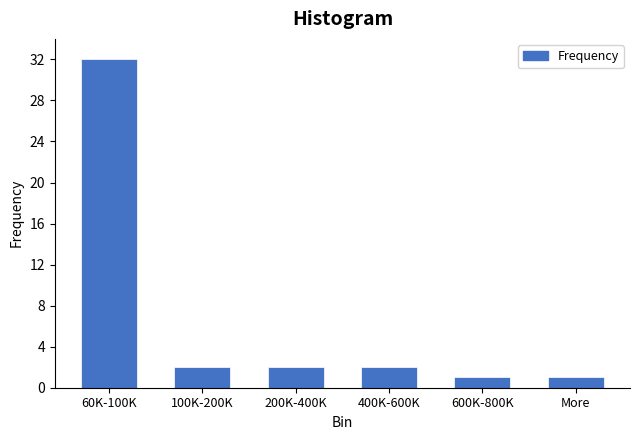

Reading left to right, transcribe all the data shown in this chart.

32	2	2	2	1	1